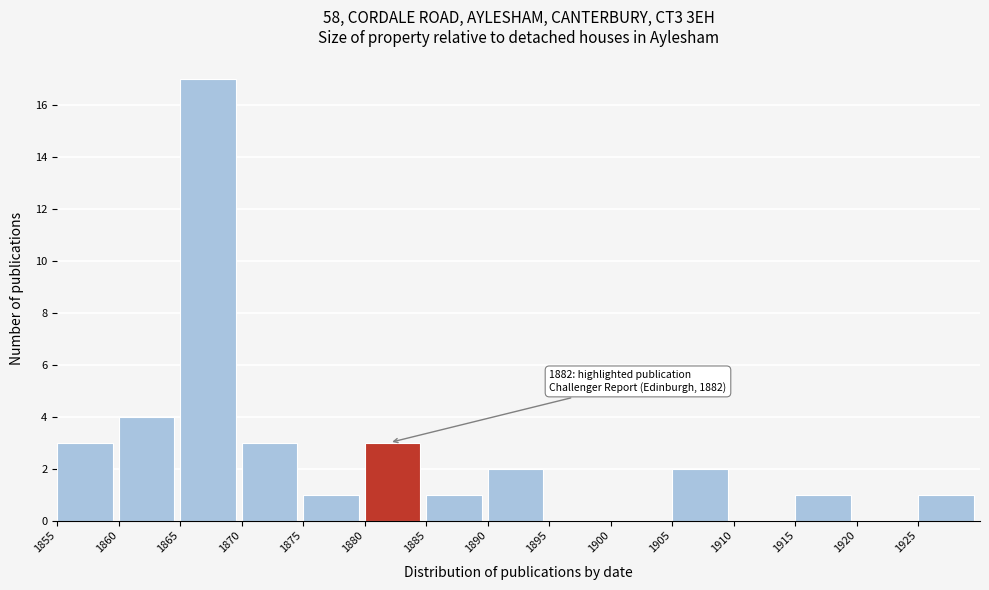

Which range on the x-axis has the tallest bar?

1865 to 1870